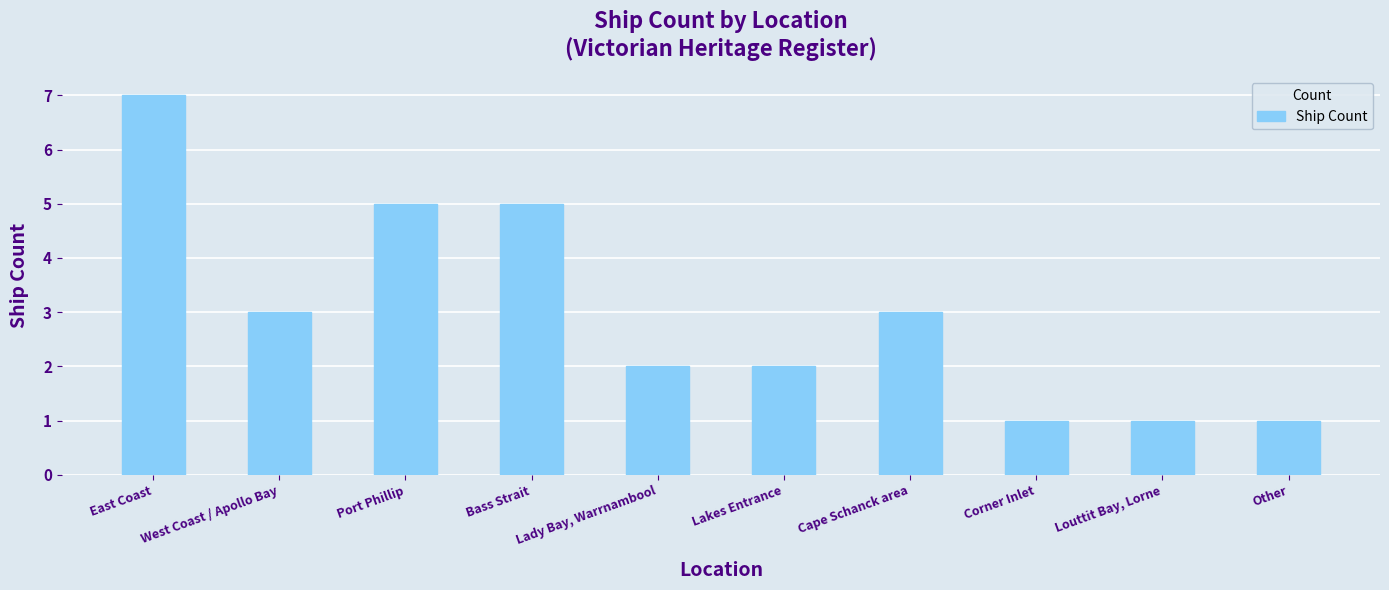

What is the label of the 5th bar from the left?

Lady Bay, Warrnambool